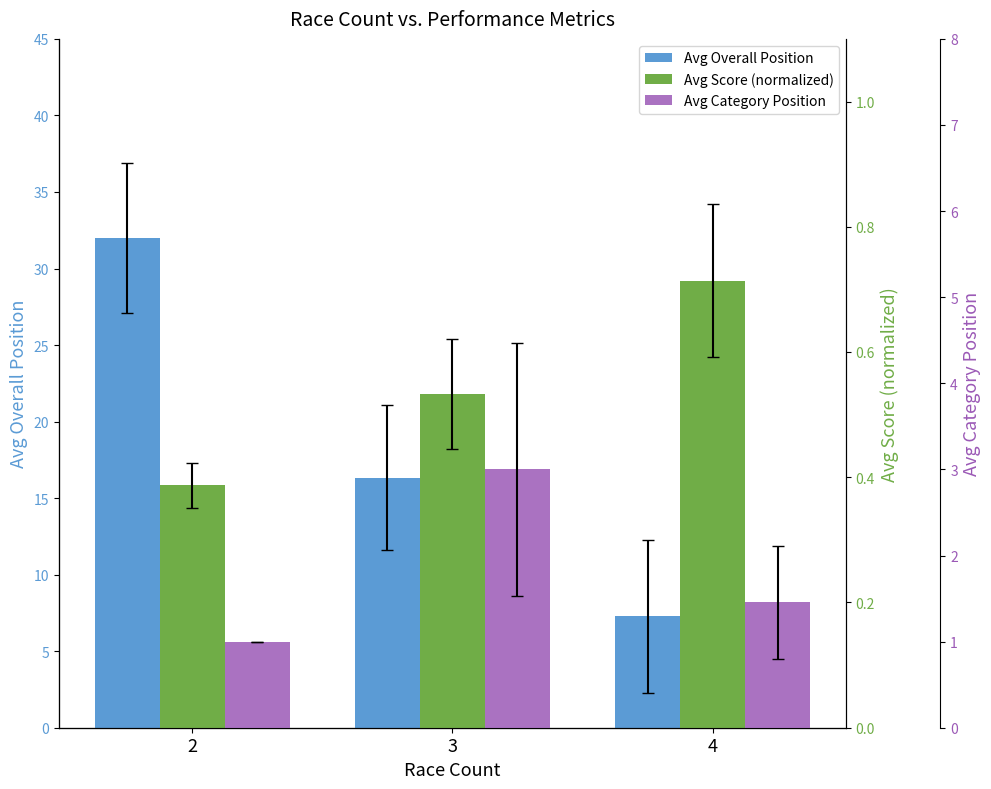

What are all the series names shown in the legend?

Avg Overall Position, Avg Score (normalized), Avg Category Position